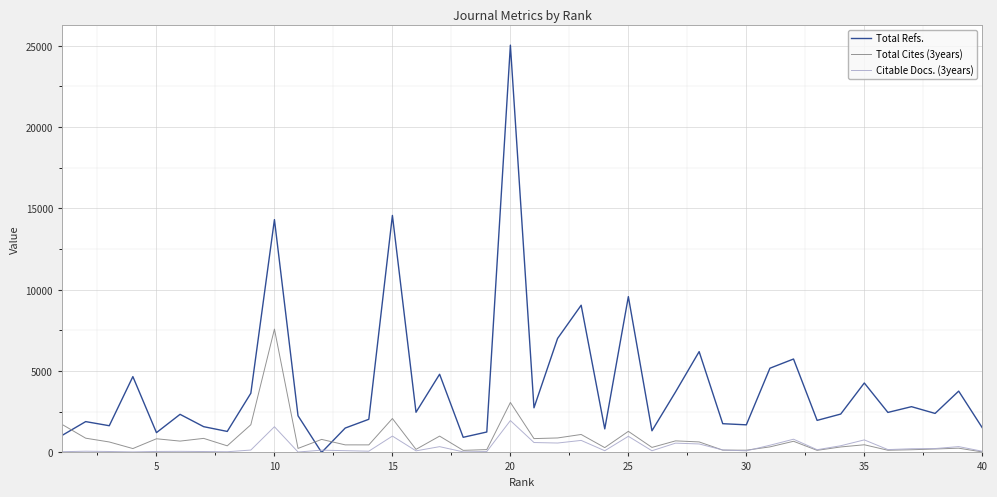

What is the greatest value displayed?

25037